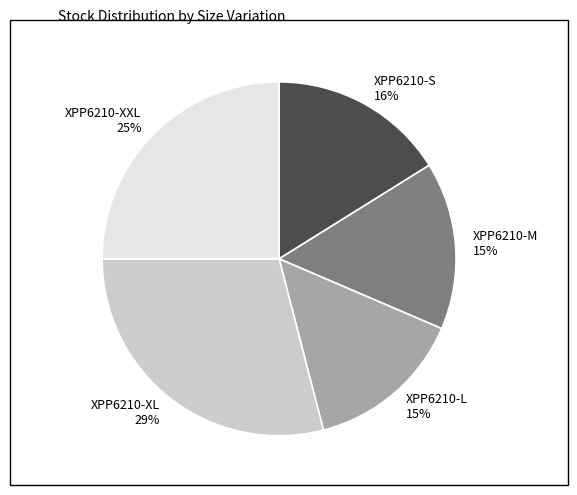

Is it true that XPP6210-L is 23% of the pie?

False